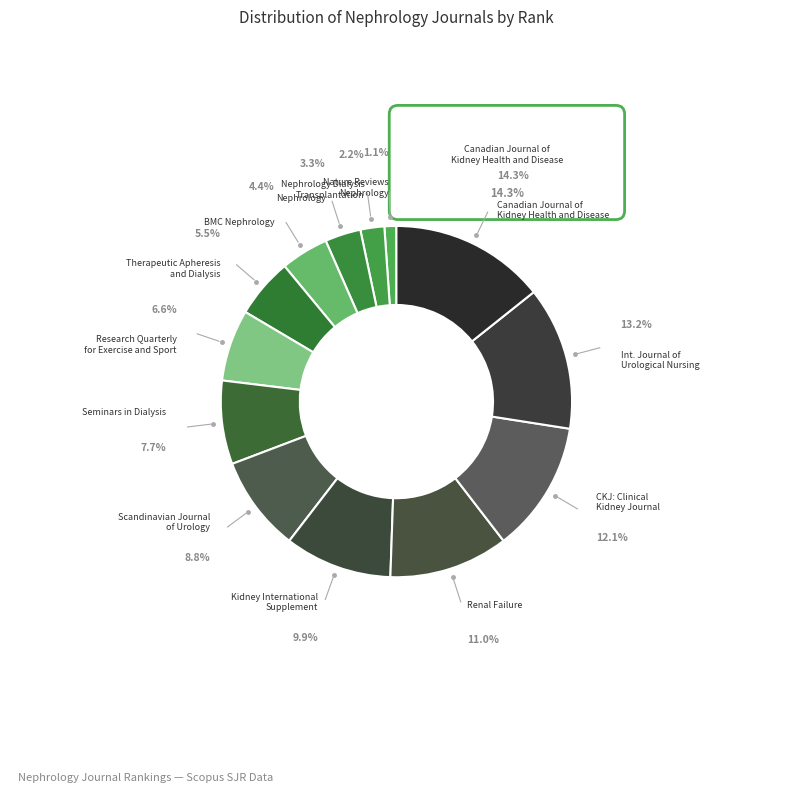

How many segments does this pie chart have?

13